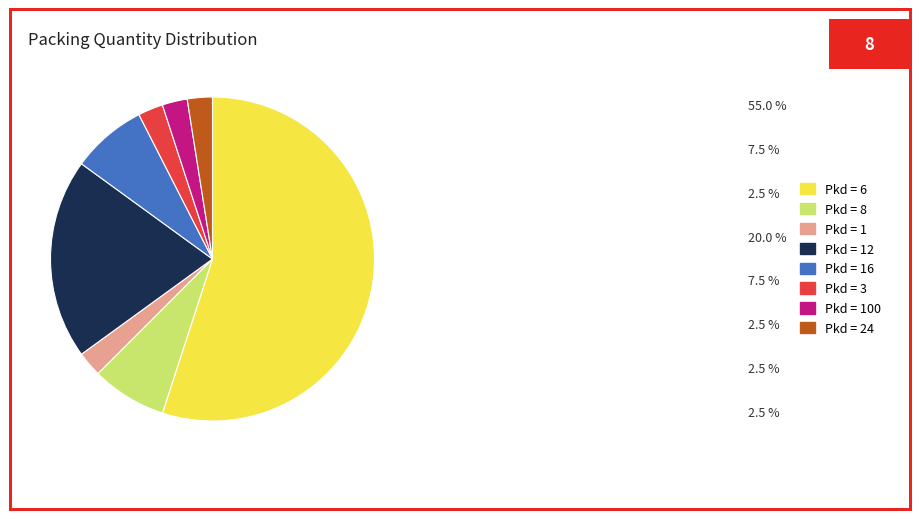

Which has a higher value, Pkd = 100 or Pkd = 12?

Pkd = 12